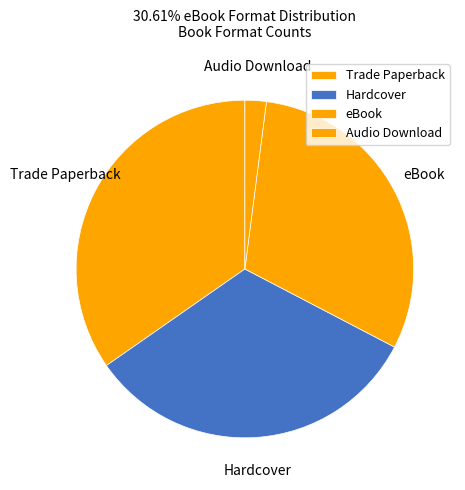

The eBook slice represents 36% of the pie. True or false?

False